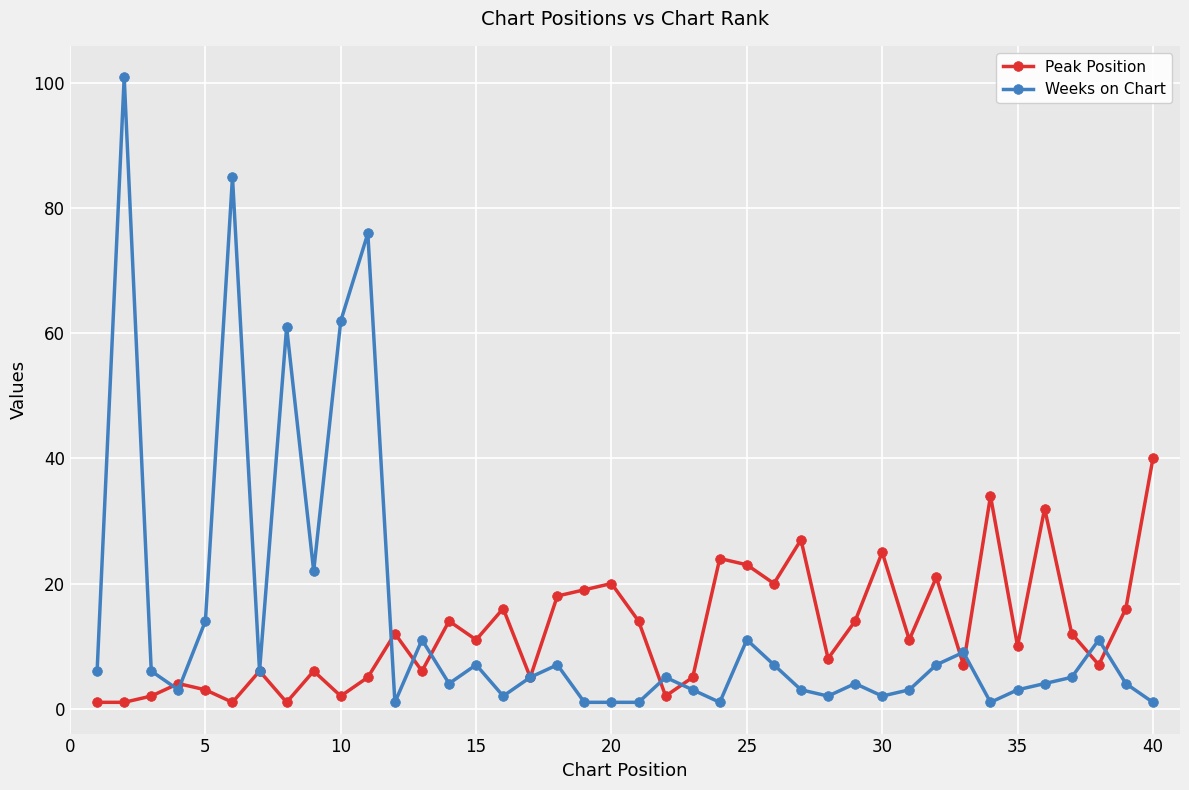

Reading right to left, list all the values displayed in this chart.

Peak Position: 40	16	7	12	32	10	34	7	21	11	25	14	8	27	20	23	24	5	2	14	20	19	18	5	16	11	14	6	12	5	2	6	1	6	1	3	4	2	1	1
Weeks on Chart: 1	4	11	5	4	3	1	9	7	3	2	4	2	3	7	11	1	3	5	1	1	1	7	5	2	7	4	11	1	76	62	22	61	6	85	14	3	6	101	6